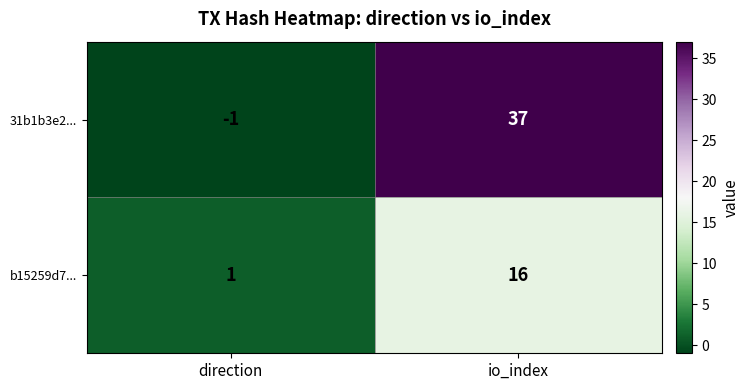

Which series has the largest total across all categories?

31b1b3e2...